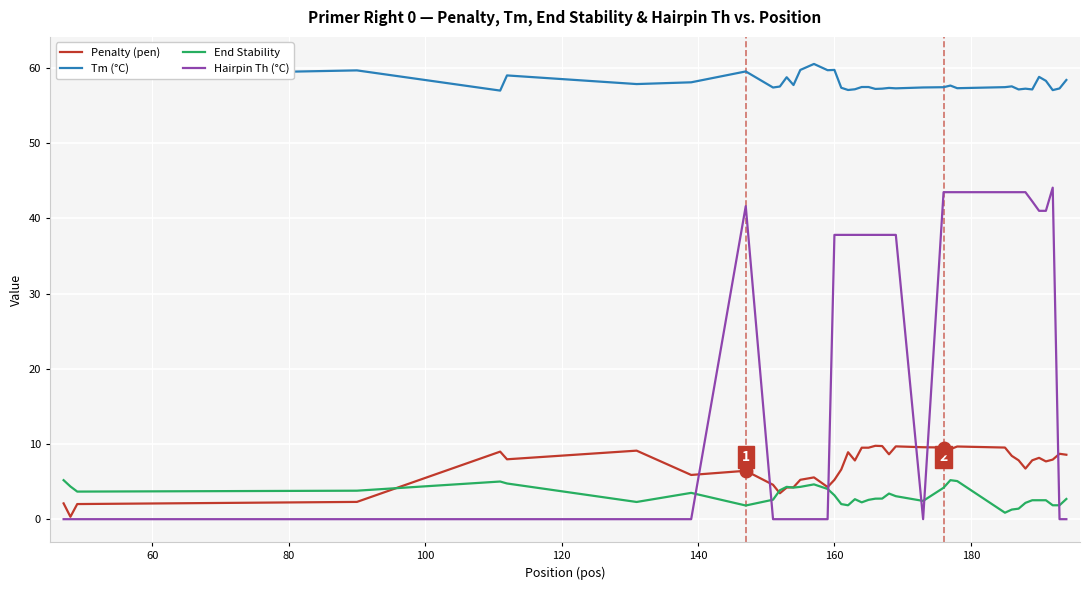

Reading left to right, list all the values displayed in this chart.

Penalty (pen): 2.1	0.3	2.0	2.3	9.0	8.0	9.1	5.9	6.4	4.6	3.4	4.2	4.2	5.2	5.6	4.3	5.2	6.6	8.9	7.8	9.5	9.5	9.8	9.7	8.6	9.7	9.6	9.5	9.3	9.7	9.5	8.4	7.8	6.7	7.8	8.2	7.7	7.9	8.7	8.6
Tm (°C): 61.1	60.3	59.0	59.7	57.0	59.0	57.9	58.1	59.6	57.4	57.6	58.8	57.8	59.8	60.6	59.7	59.8	57.4	57.1	57.2	57.5	57.5	57.2	57.3	57.4	57.3	57.4	57.5	57.7	57.3	57.5	57.6	57.2	57.3	57.2	58.8	58.3	57.1	57.3	58.4
End Stability: 5.2	4.3	3.7	3.8	5.0	4.8	2.3	3.5	1.8	2.6	3.9	4.3	4.2	4.3	4.6	4.0	3.2	2.0	1.9	2.7	2.2	2.6	2.7	2.7	3.4	3.1	2.4	4.2	5.2	5.1	0.9	1.3	1.4	2.2	2.5	2.5	2.5	1.9	1.9	2.7
Hairpin Th (°C): 0.0	0.0	0.0	0.0	0.0	0.0	0.0	0.0	41.6	0.0	0.0	0.0	0.0	0.0	0.0	0.0	37.8	37.8	37.8	37.8	37.8	37.8	37.8	37.8	37.8	37.8	0.0	43.5	43.5	43.5	43.5	43.5	43.5	43.5	42.3	41.0	41.0	44.1	0.0	0.0